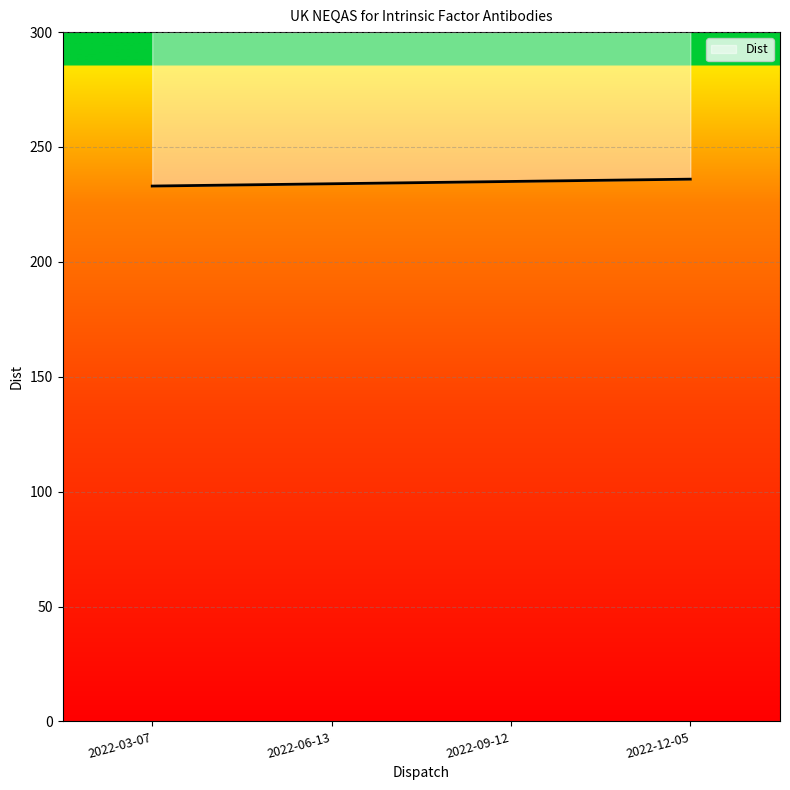

Count the values in the range 234 to 236.

3